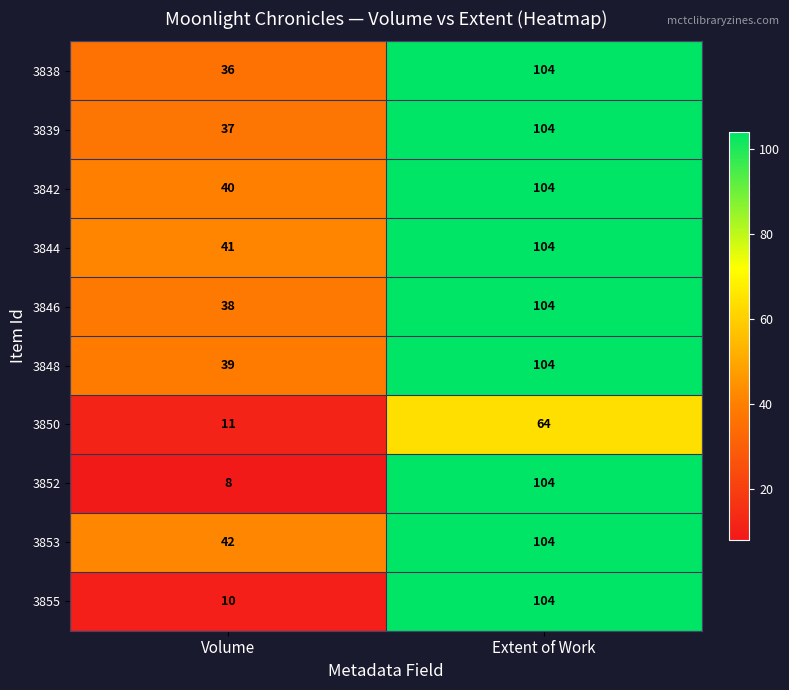

What is the total value across all series at Volume?

302